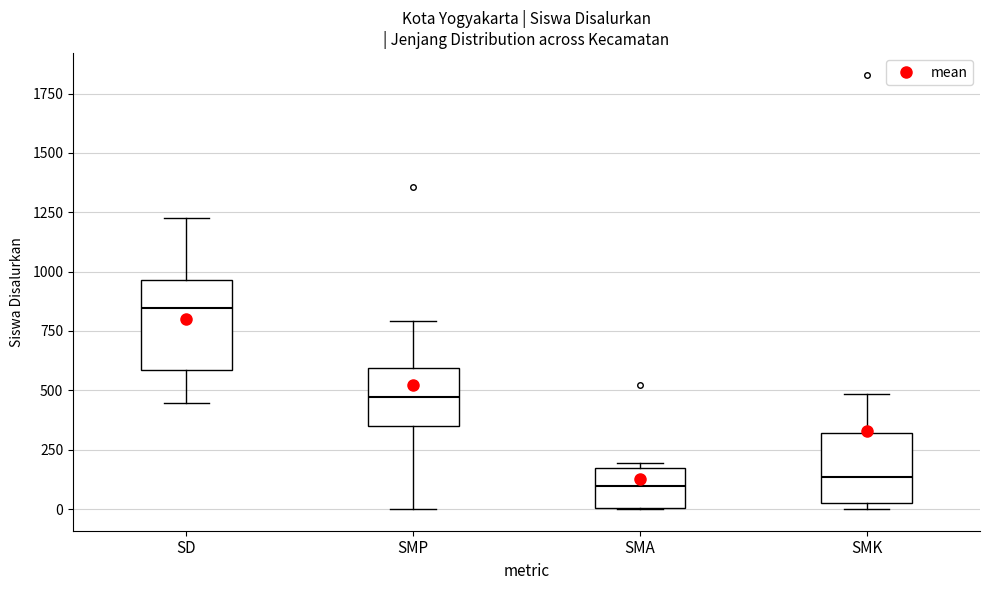

Reading left to right, read every box against the y-axis: the position of its median line, the range the box covers, and the ends of its whiskers. The values are not printed on the chart, so give them approximately, as read against the axis.

SD: median 850, box 600 to 950, whiskers 450 to 1250
SMP: median 450, box 350 to 600, whiskers 0 to 800
SMA: median 100, box 0 to 150, whiskers 0 to 200
SMK: median 150, box 50 to 300, whiskers 0 to 500